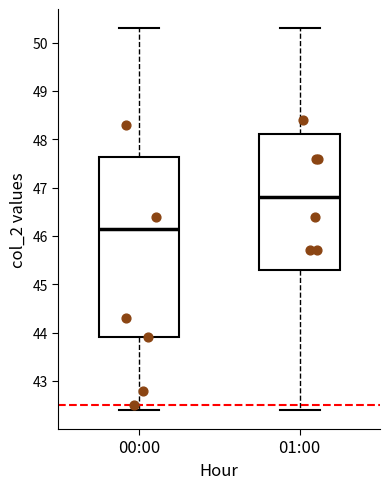

Where does the upper whisker of the box for 01:00 end on the y-axis? The values are not printed on the chart, so give them approximately, as read against the axis.

50.3